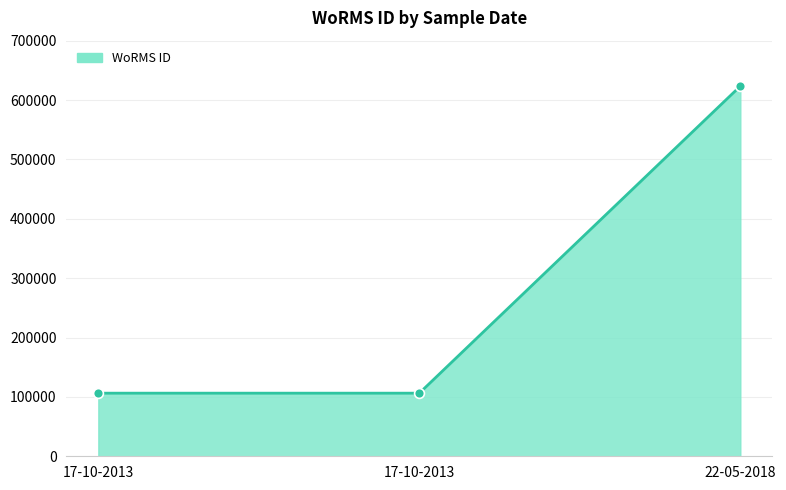

Between 17-10-2013 and 22-05-2018, which is larger?

22-05-2018